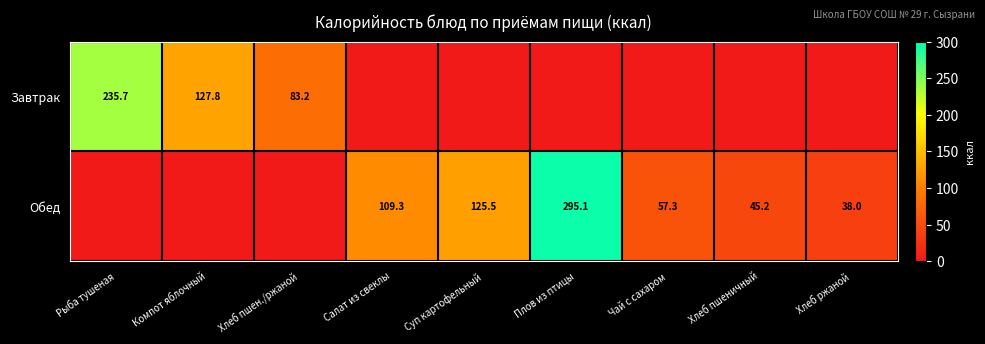

The Обед series shows 295.1 at Плов из птицы. True or false?

True